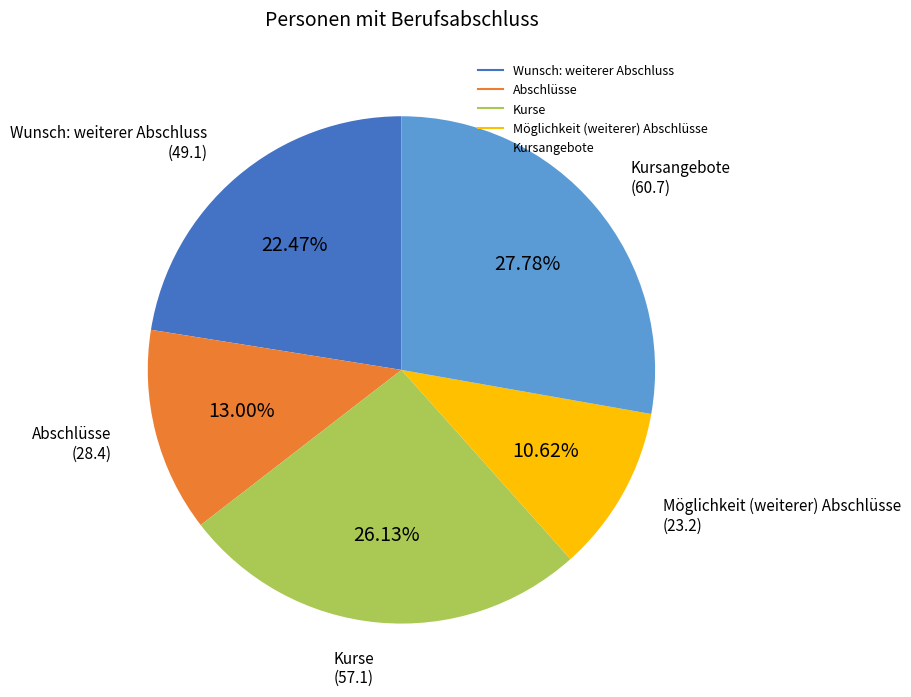

Combined, do Abschlüsse and Kursangebote account for over 50%?

No